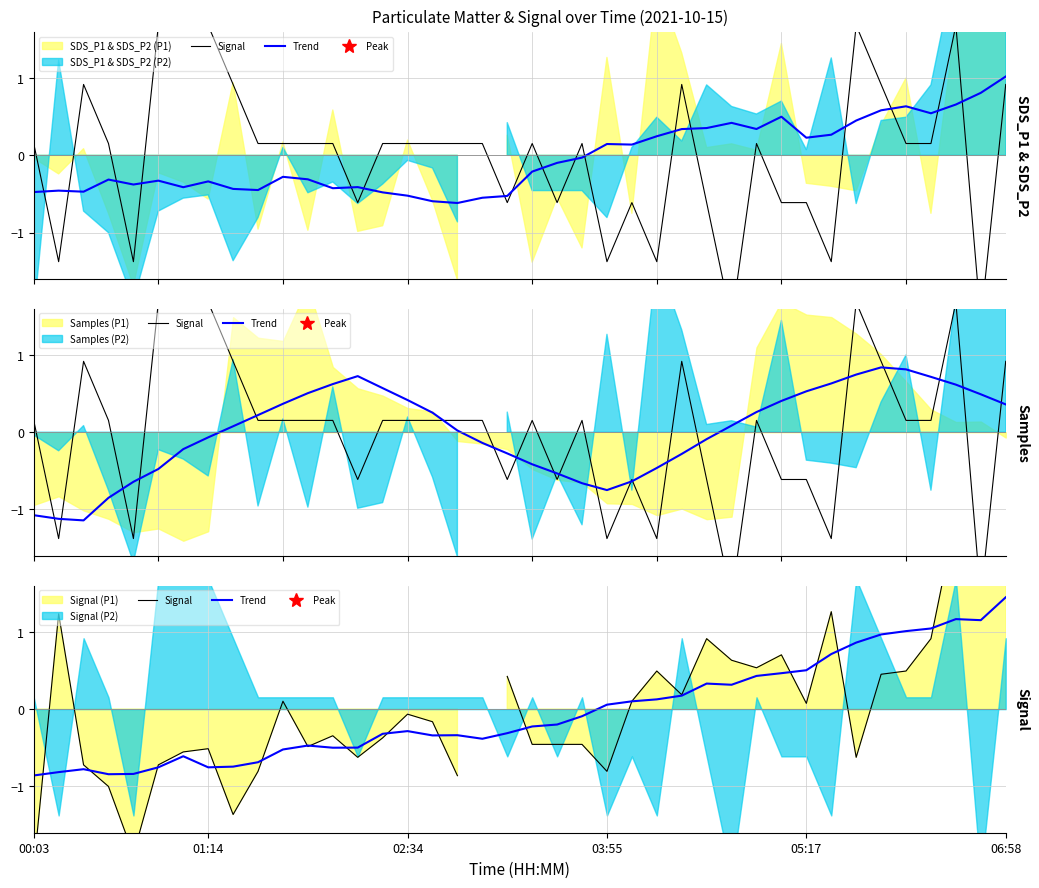

How many times do Trend and Signal cross each other?

16